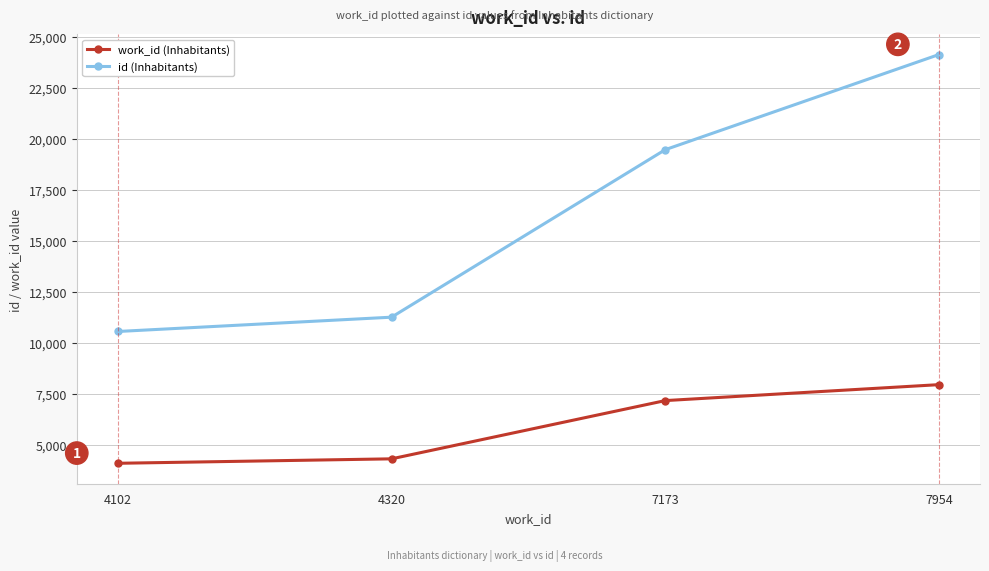

Where is id (Inhabitants) nearest to the value 17341?

7173